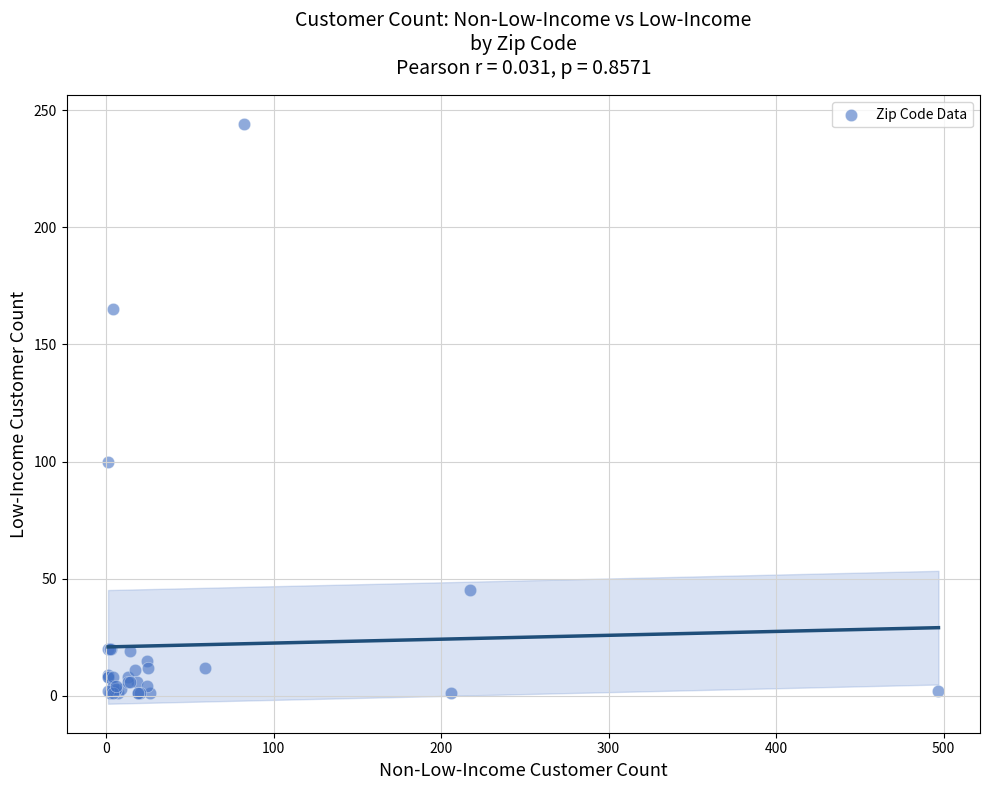

What Y value in the scatter plot is closest to 122?

100